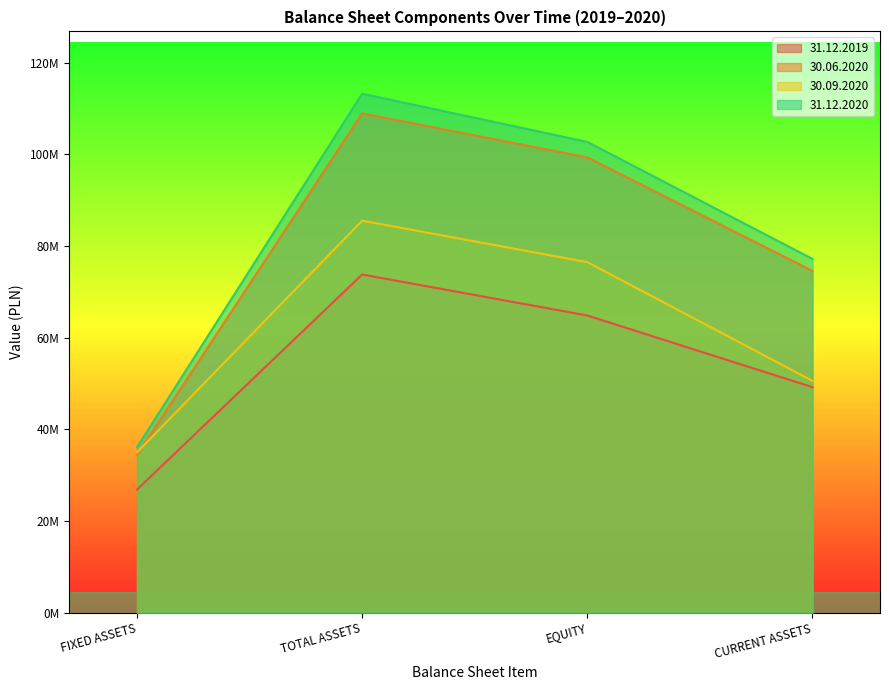

What is the minimum value shown in the chart?

26823186